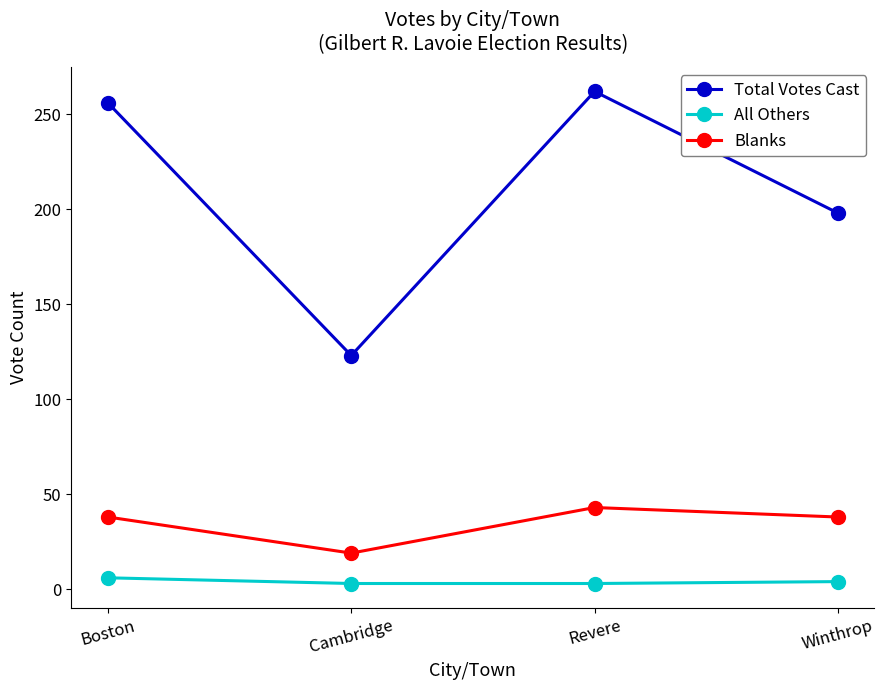

Count the number of categories in the chart.

4